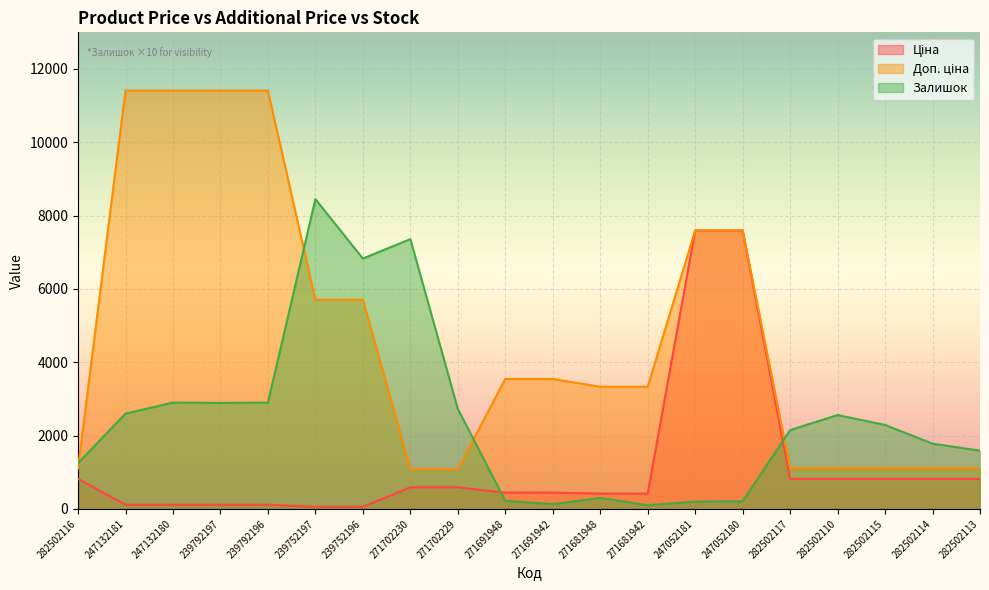

True or false: Доп. ціна has more than 0 points higher than both neighbors.

False